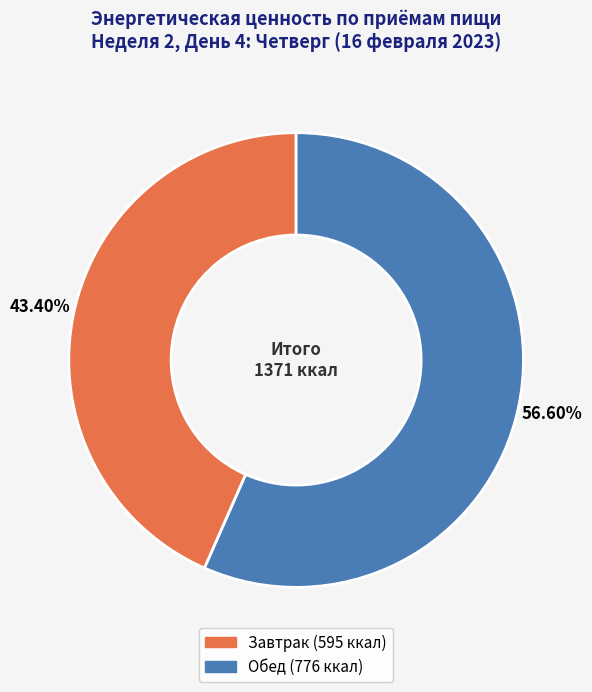

The Обед slice represents 57% of the pie. True or false?

True